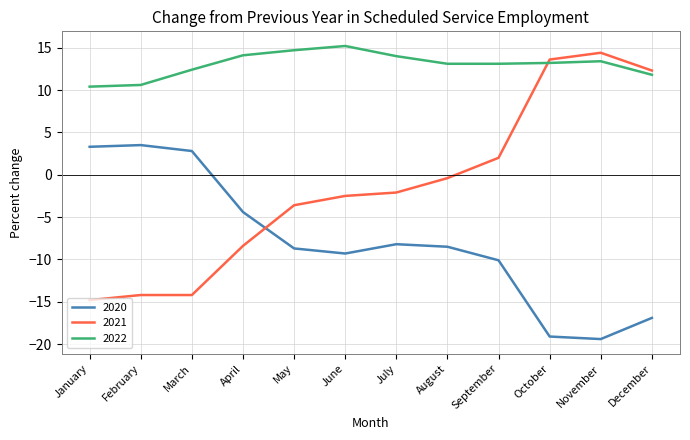

Which category has the highest value in the 2021 series?

November